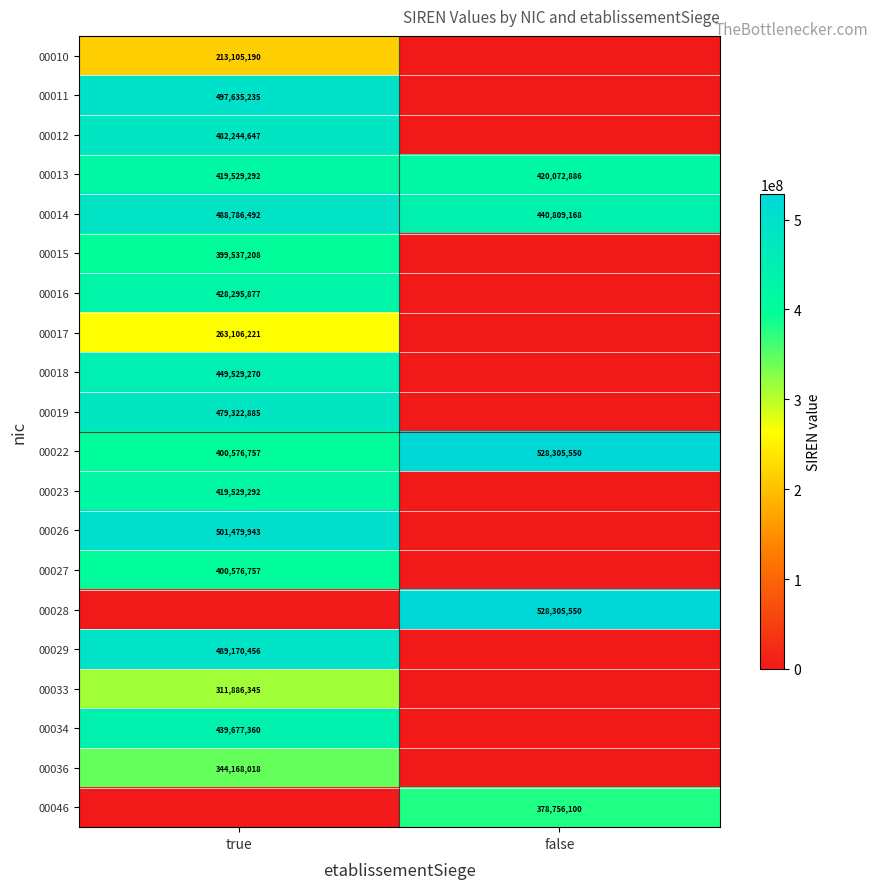

What is the spread (max minus min) of values at true?

501479943